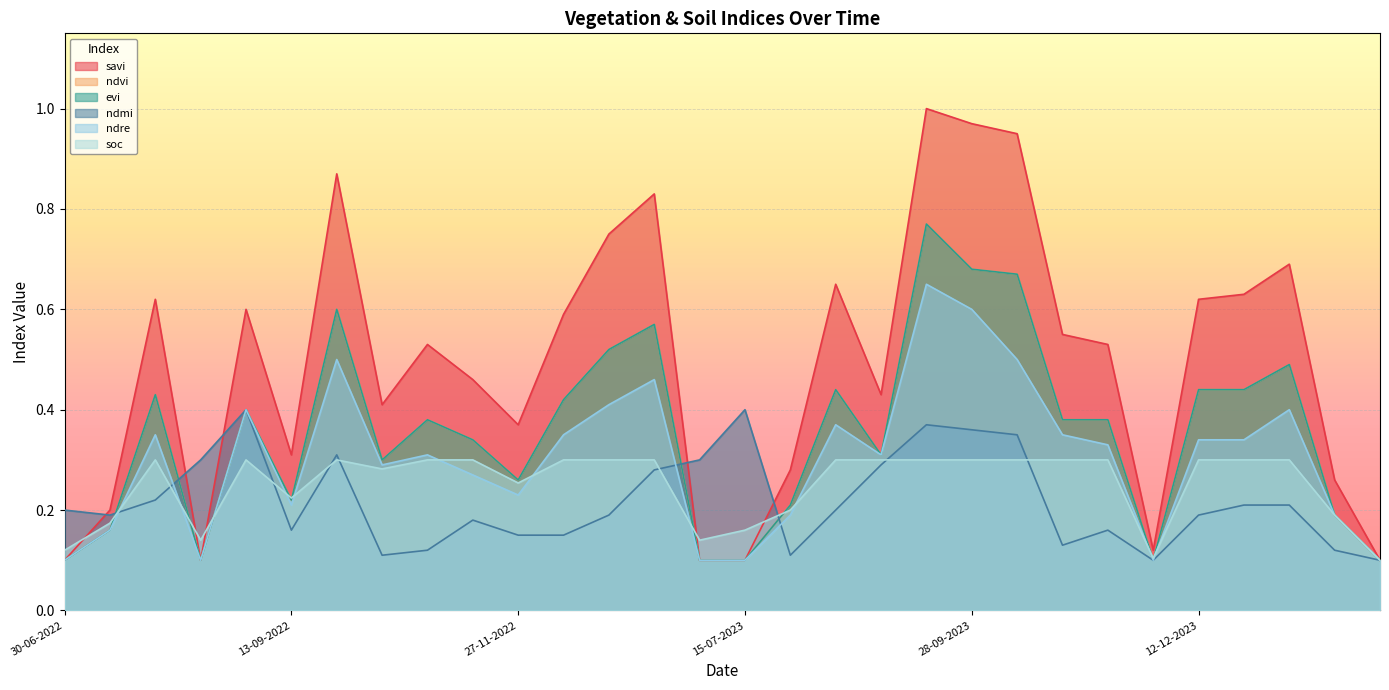

How many ndre values are between 0 and 1?

30